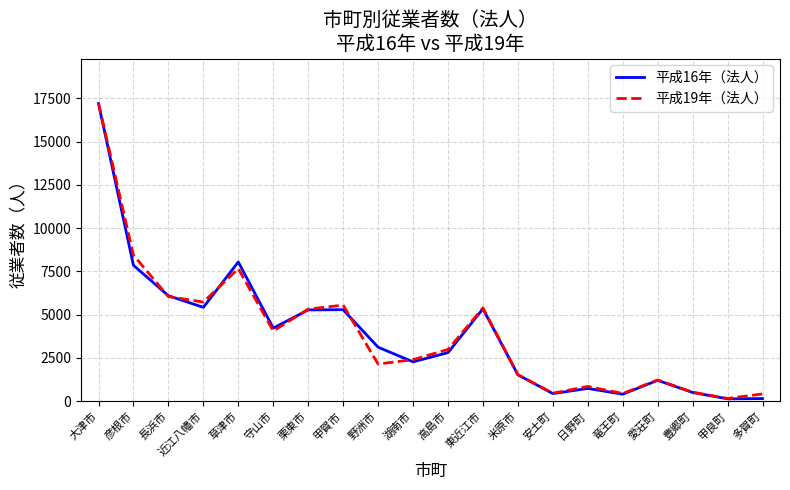

True or false: 平成19年（法人） has more than 1 points higher than both neighbors.

True